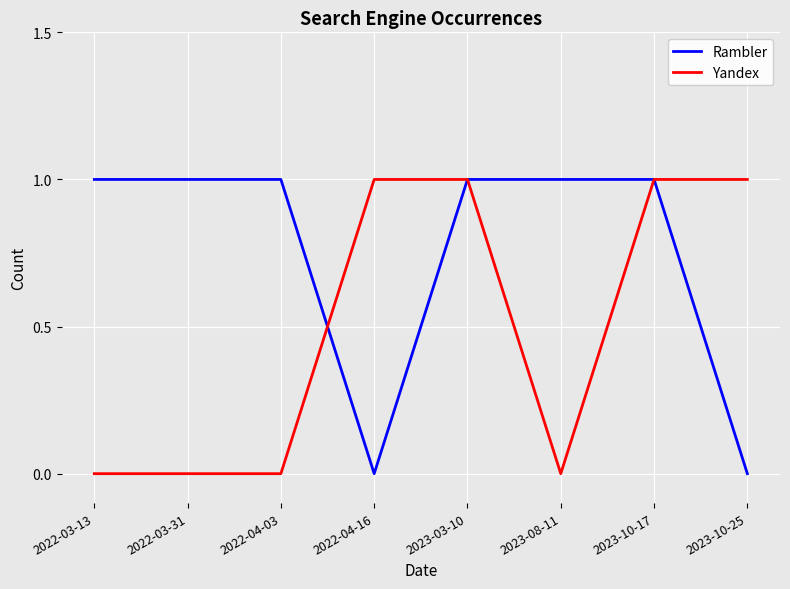

True or false: Rambler has a value of 0 at 2023-10-17.

False